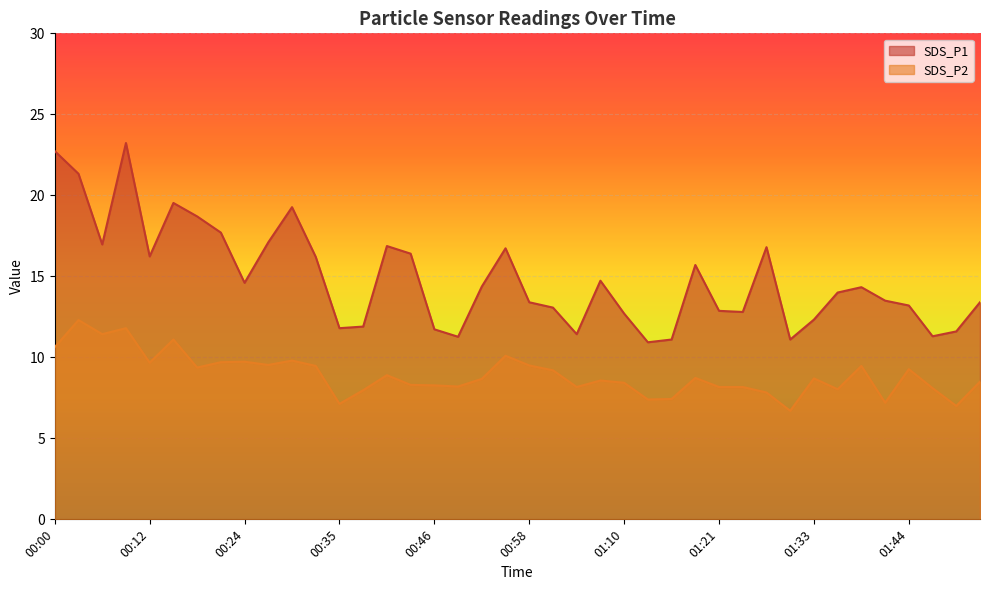

Reading right to left, extract all data points from this chart.

SDS_P1: 01:53=13.4	01:50=11.6	01:47=11.3	01:44=13.2	01:42=13.5	01:39=14.3	01:36=14.0	01:33=12.3	01:30=11.1	01:27=16.8	01:24=12.8	01:21=12.9	01:19=15.7	01:16=11.1	01:13=10.9	01:10=12.7	01:07=14.7	01:04=11.4	01:01=13.1	00:58=13.4	00:55=16.7	00:52=14.4	00:49=11.3	00:46=11.7	00:44=16.4	00:41=16.9	00:38=11.9	00:35=11.8	00:32=16.2	00:29=19.3	00:26=17.1	00:24=14.6	00:21=17.7	00:18=18.7	00:15=19.5	00:12=16.2	00:09=23.2	00:06=17.0	00:03=21.3	00:00=22.7
SDS_P2: 01:53=8.5	01:50=7.0	01:47=8.1	01:44=9.3	01:42=7.2	01:39=9.5	01:36=8.0	01:33=8.7	01:30=6.7	01:27=7.8	01:24=8.2	01:21=8.2	01:19=8.7	01:16=7.4	01:13=7.4	01:10=8.4	01:07=8.6	01:04=8.2	01:01=9.2	00:58=9.5	00:55=10.1	00:52=8.7	00:49=8.2	00:46=8.3	00:44=8.3	00:41=8.9	00:38=8.0	00:35=7.1	00:32=9.5	00:29=9.8	00:26=9.5	00:24=9.7	00:21=9.7	00:18=9.4	00:15=11.1	00:12=9.7	00:09=11.8	00:06=11.4	00:03=12.3	00:00=10.6